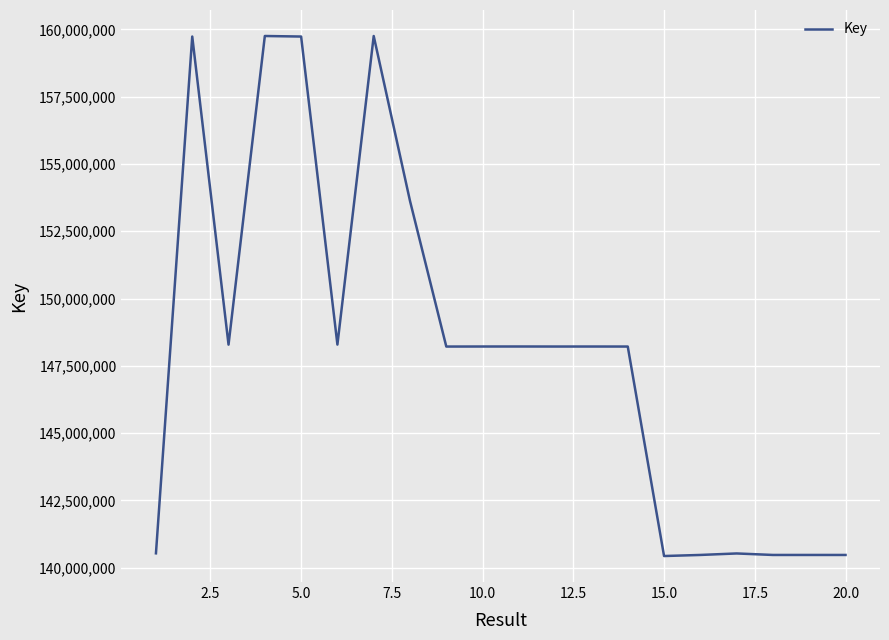

What is the difference between the maximum and minimum values?

19326763